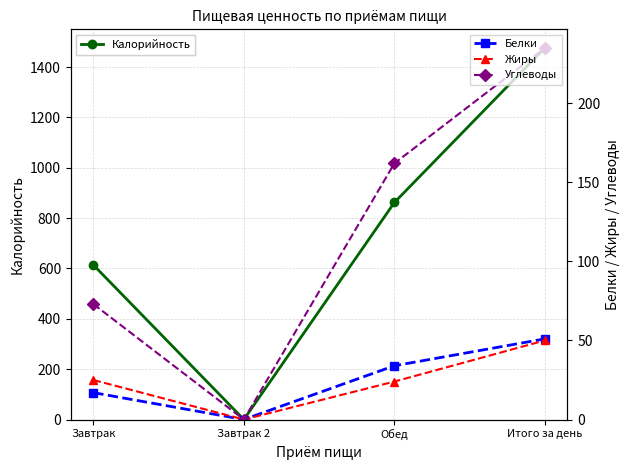

Which series has the largest range (max minus min)?

Калорийность